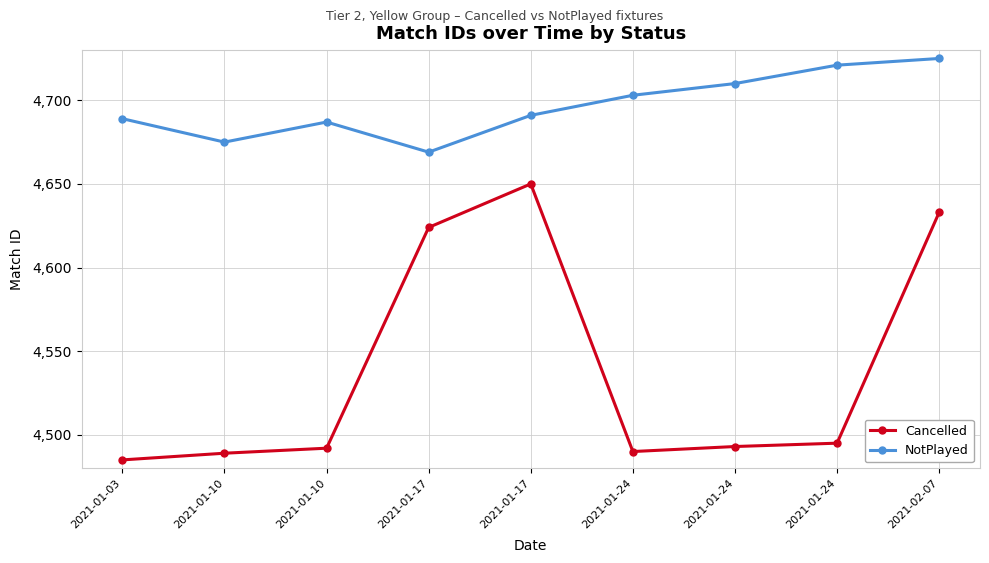

In NotPlayed, how many points are lower than both neighbors (excluding endpoints)?

2